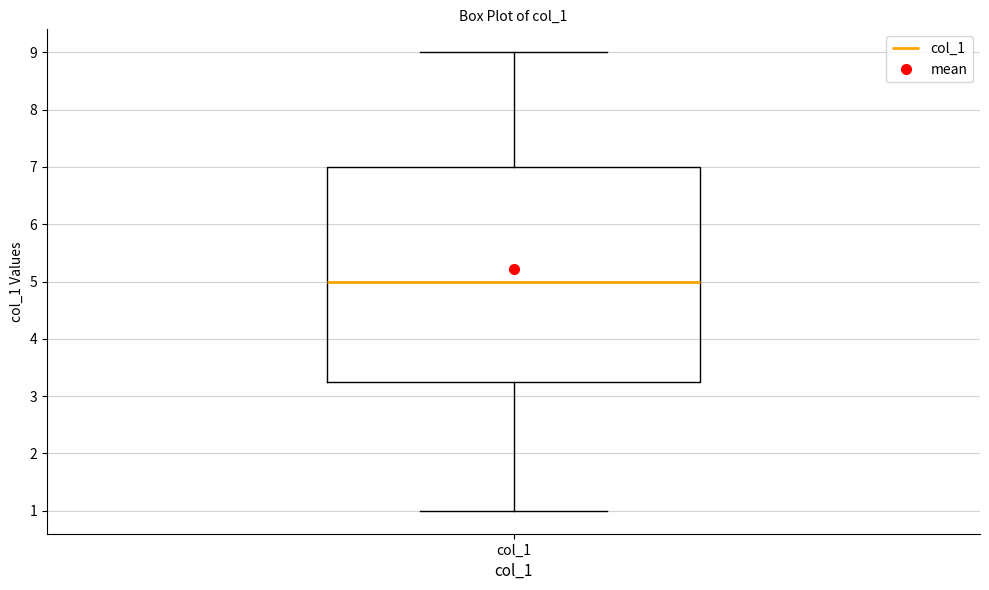

Transcribe this box plot: give where the median line is, the range the box spans, and where the two whiskers end, as read against the y-axis. The values are not printed on the chart, so give them approximately, as read against the axis.

median 5.0, box 3.3 to 7.0, whiskers 1.0 to 9.0